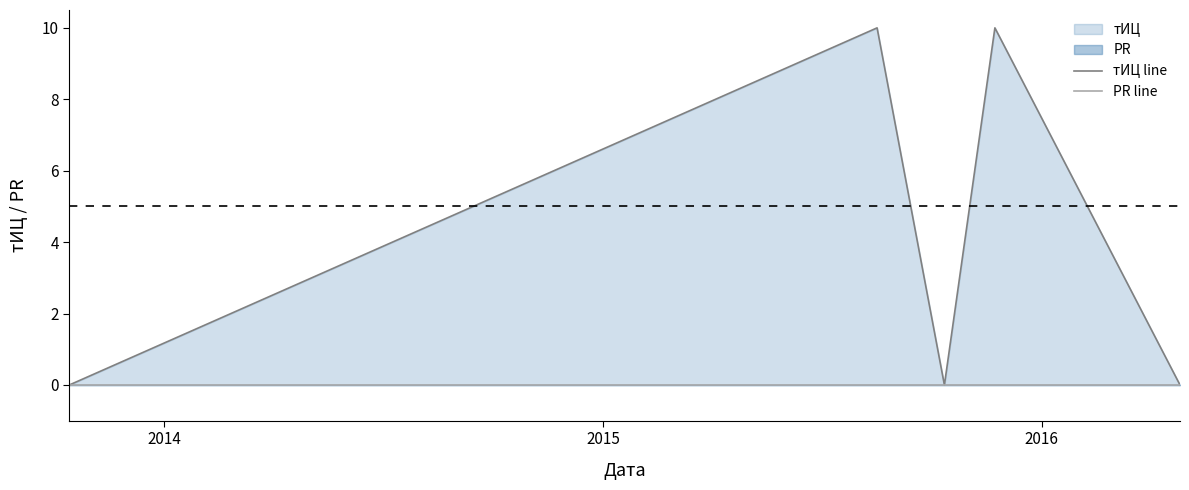

Count the number of categories in the chart.

5